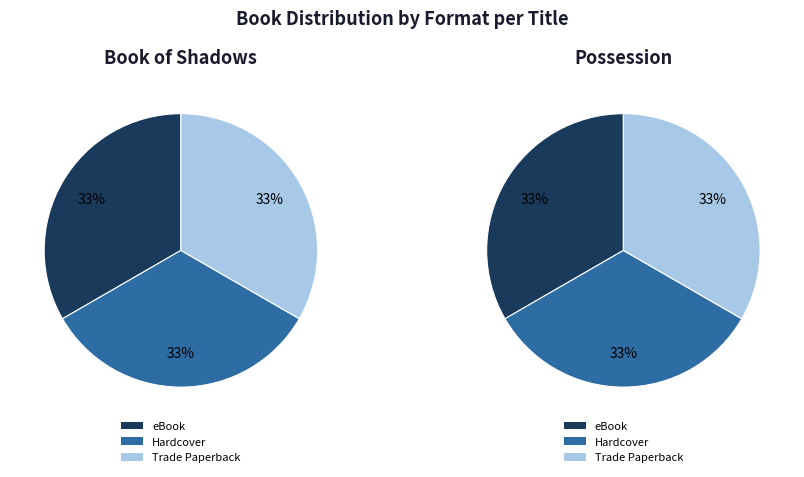

What portion of the pie excludes Hardcover?

66.7%